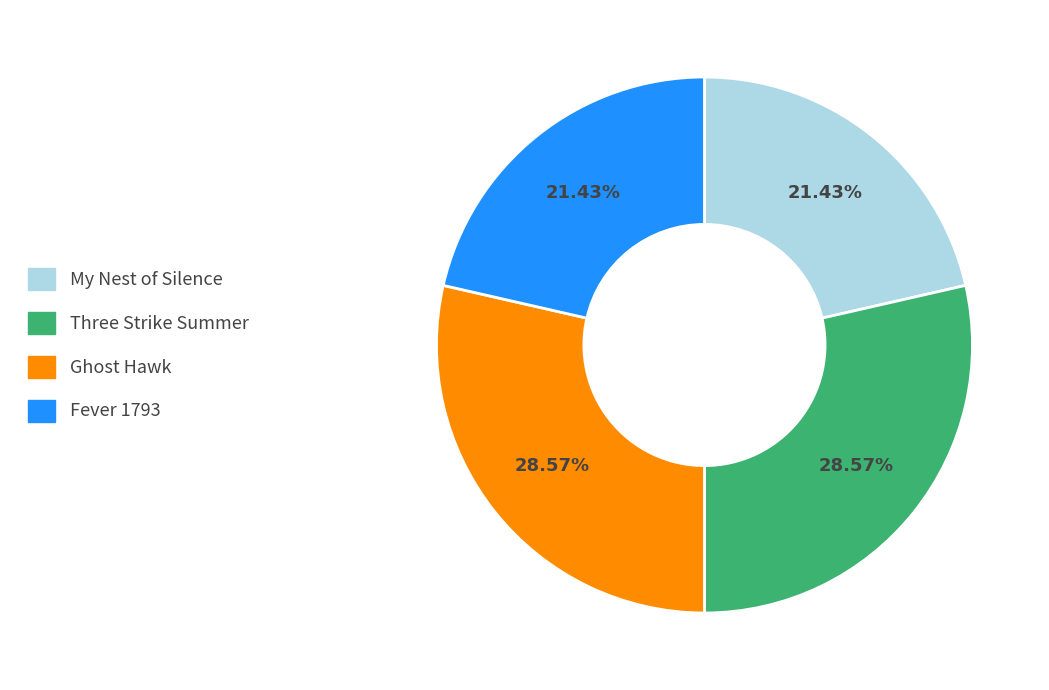

To the nearest percent, what percentage of the pie is My Nest of Silence?

21%